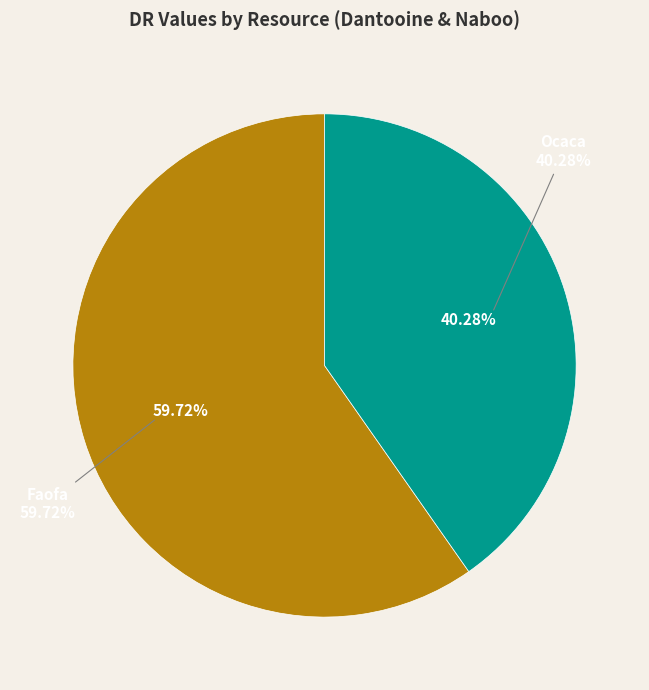

What is the largest slice in the pie chart?

Faofa